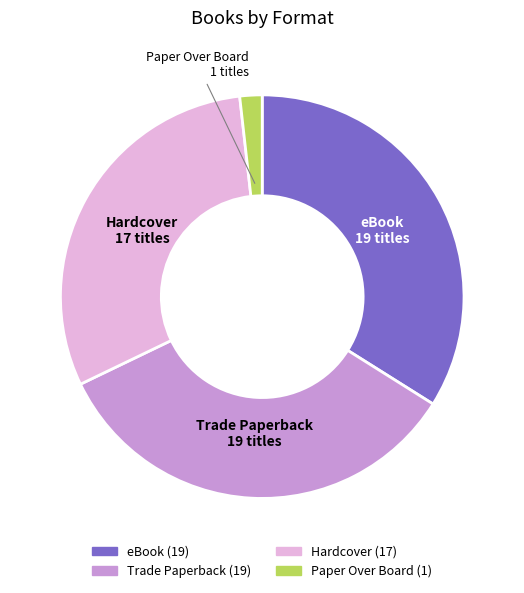

What is the smallest slice in the pie chart?

Paper Over Board